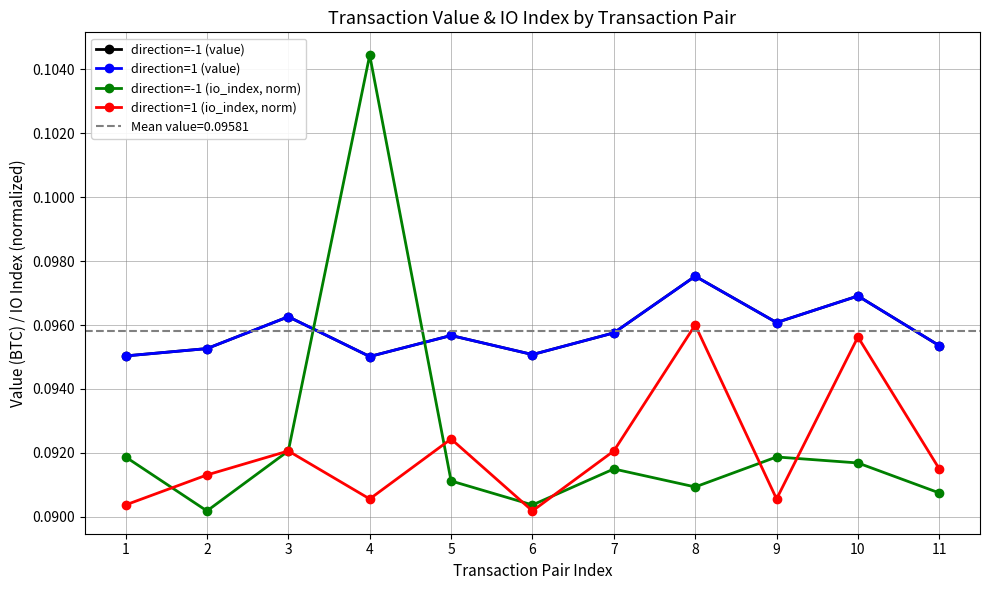

Which series has the largest range (max minus min)?

direction=-1 (io_index, norm)